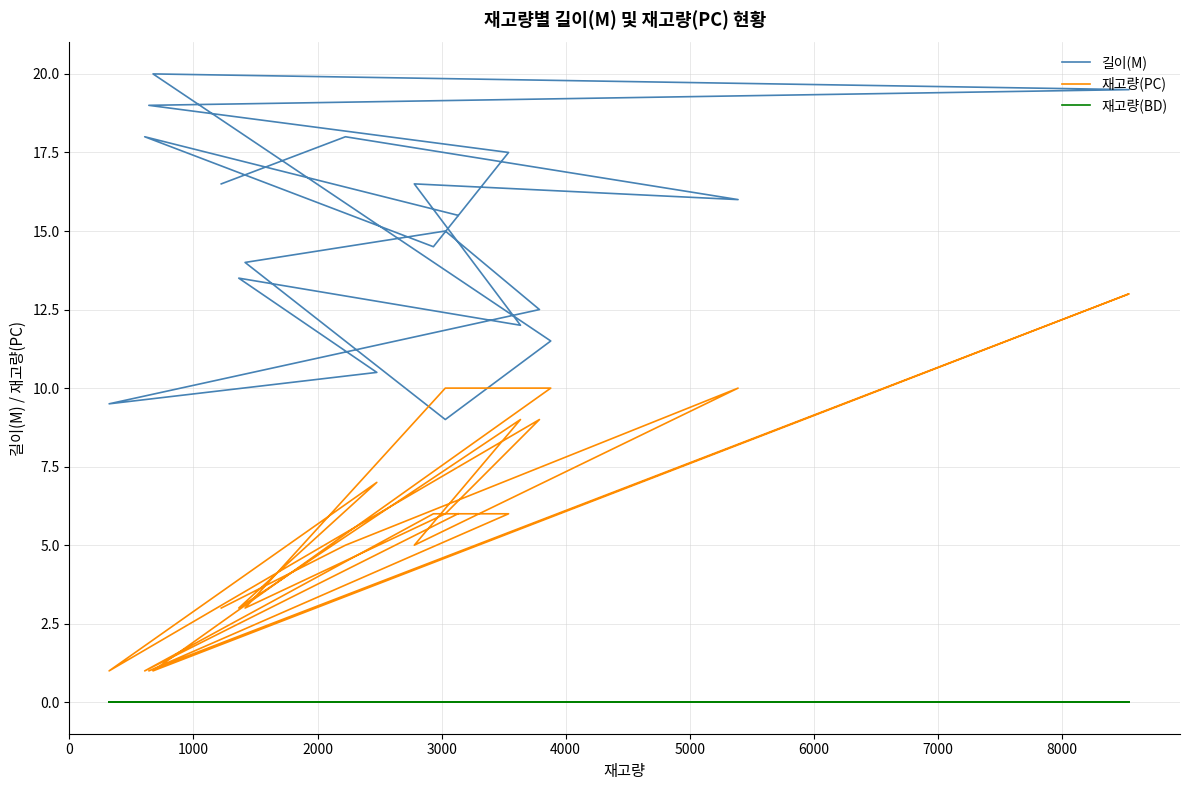

Which series has the widest spread of values?

재고량(PC)